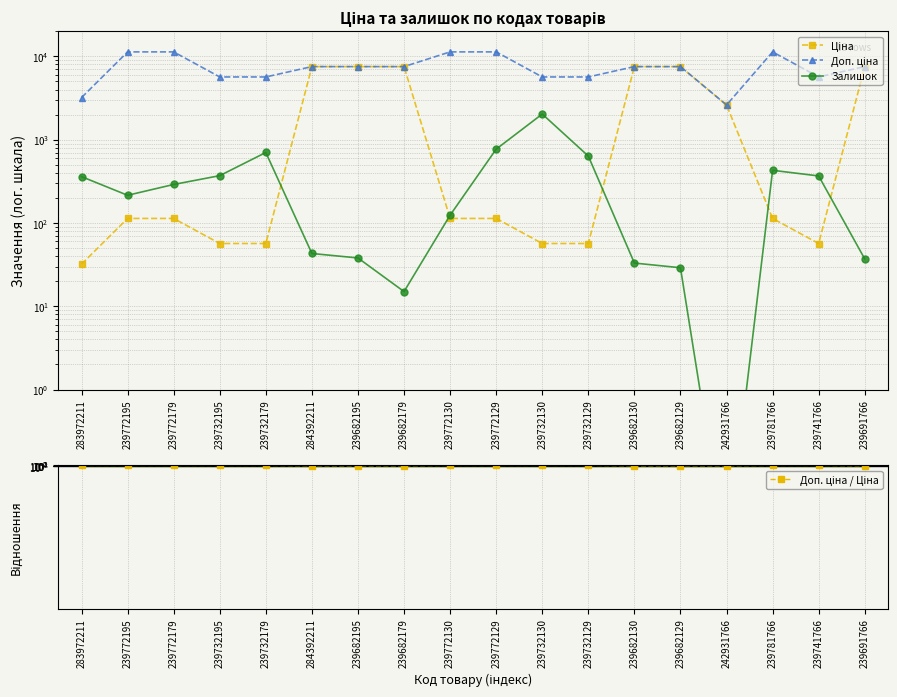

Is it true that Доп. ціна equals 11334.0 at 239772130?

True